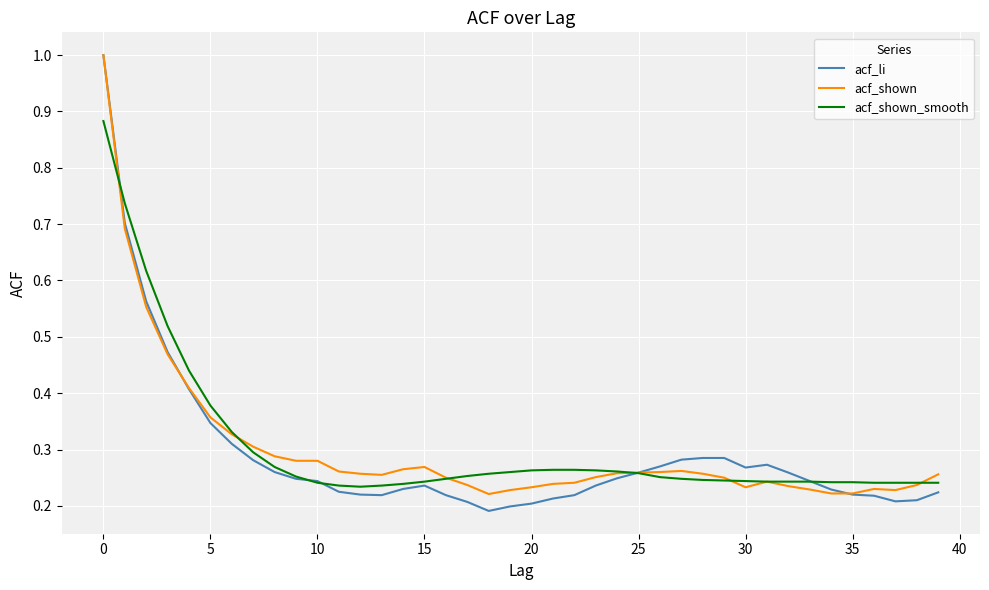

Does the chart display data point markers on the line(s)?

No